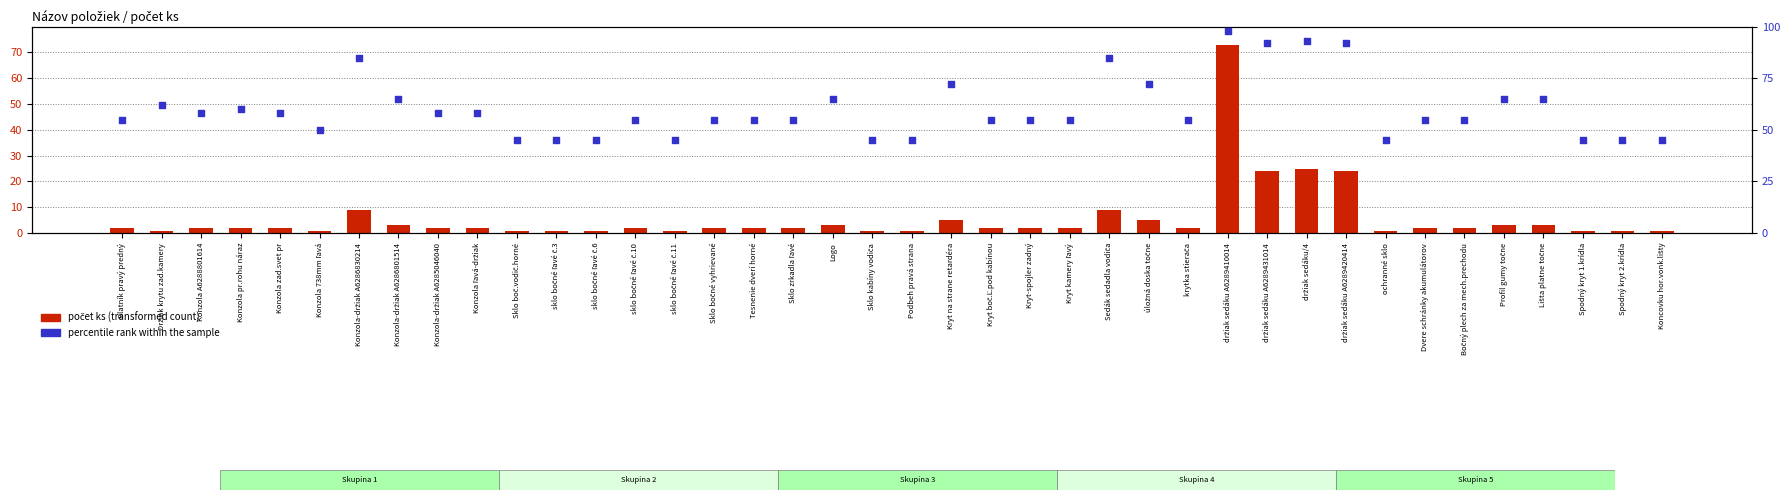

Which series reaches the minimum Y coordinate?

počet ks